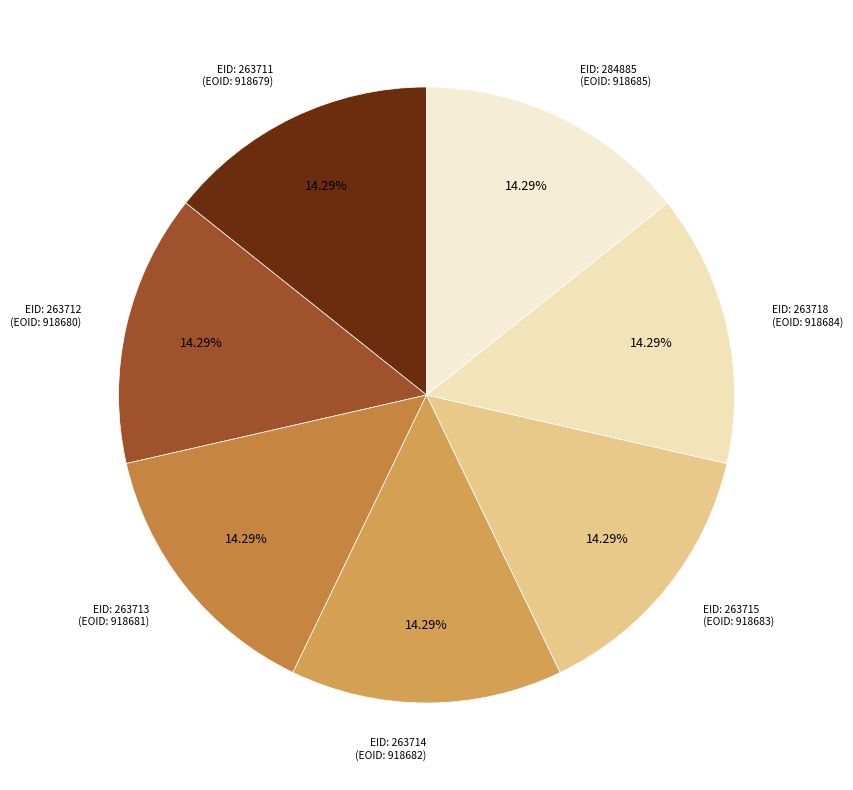

Approximately how many times larger is the value at EID: 263712 (EOID: 918680) compared to EID: 263711 (EOID: 918679)?

1.0